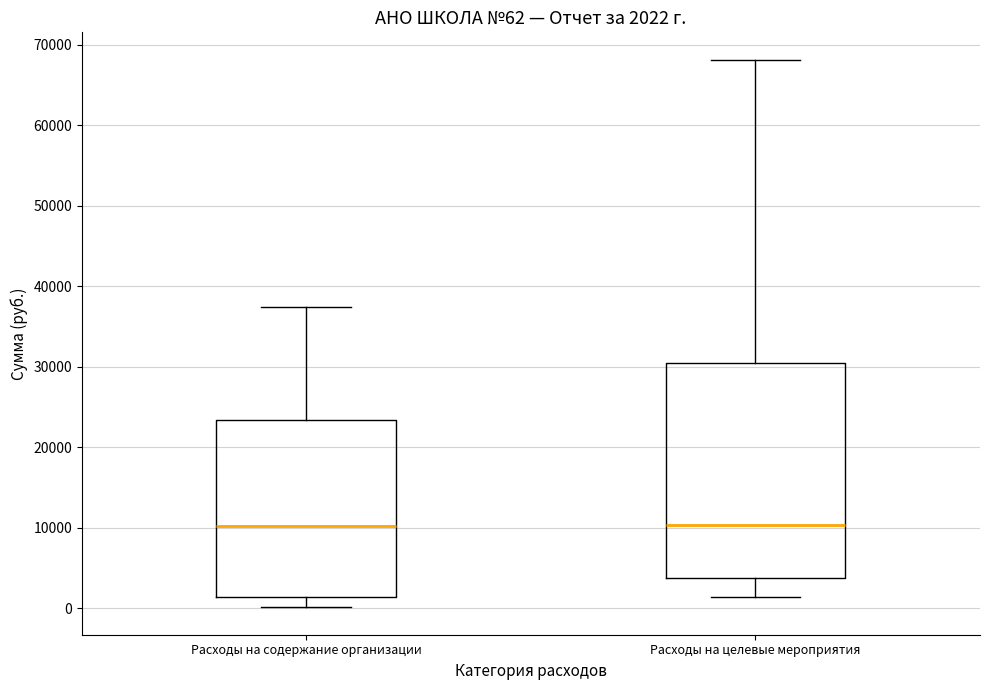

Which box is the tallest, from its lower edge to its upper edge?

Расходы на целевые мероприятия